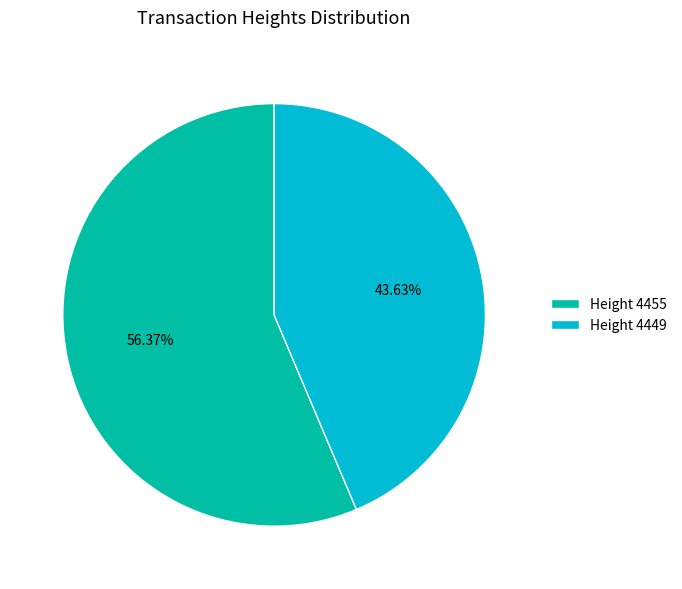

Combined, do Height 4455 and Height 4449 account for over 50%?

Yes